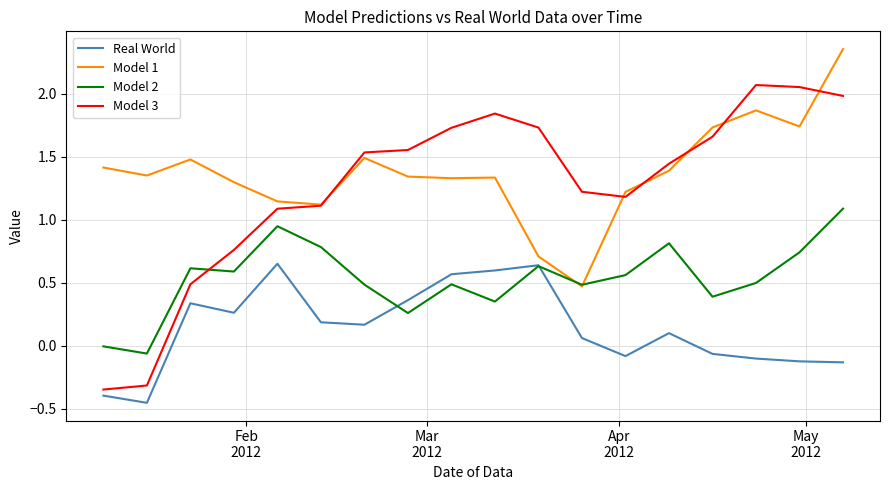

How many lines are shown in the chart?

4